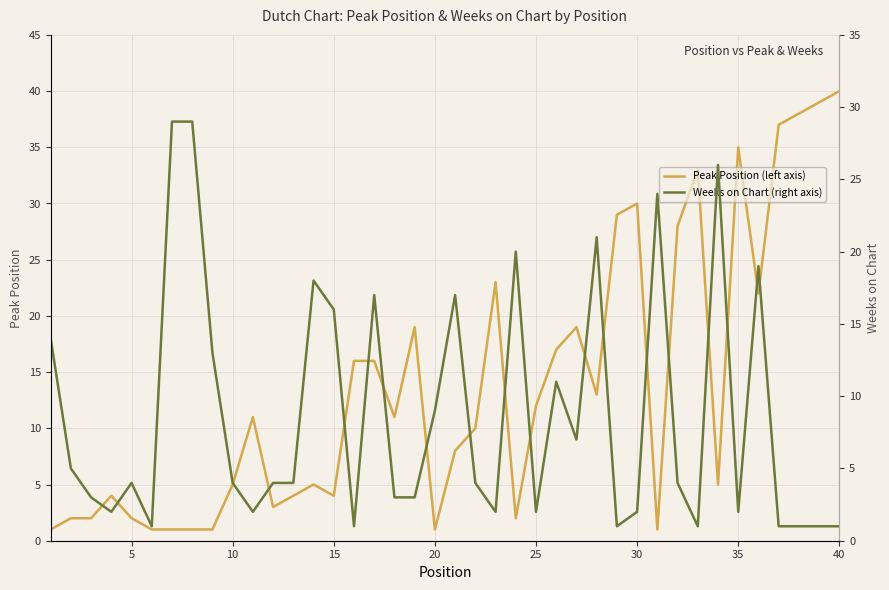

The Peak Position (left axis) series shows 12 at 25. True or false?

True